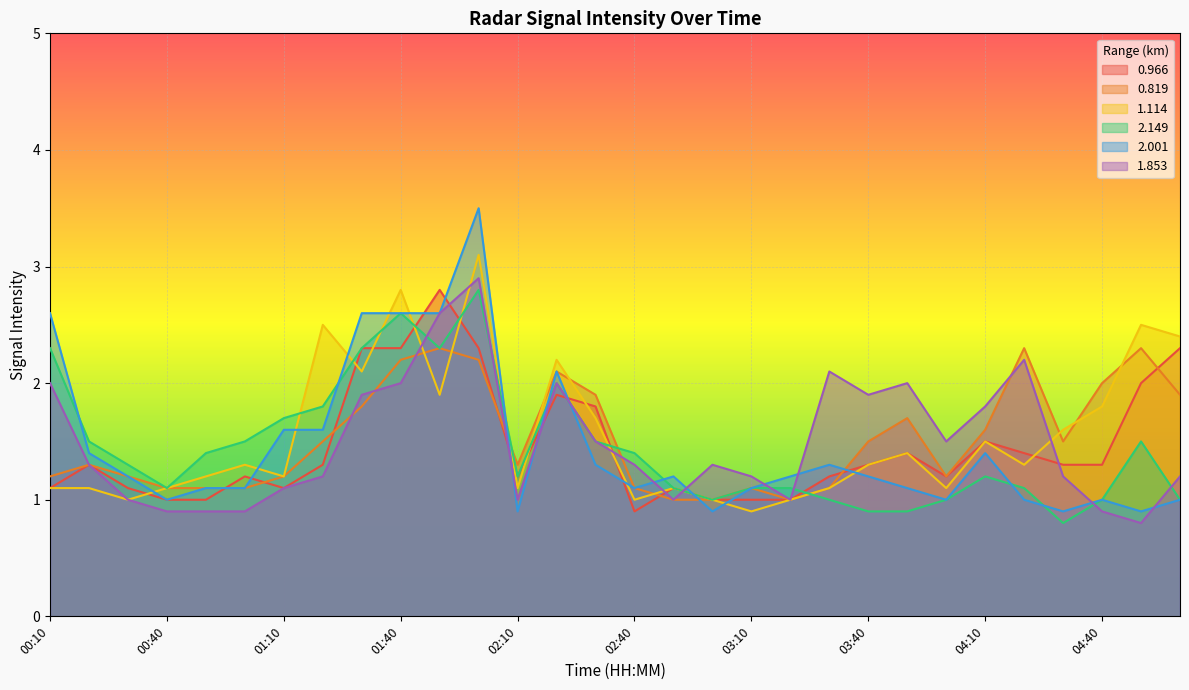

List the labels in order of 2.001 value, largest first.

02:00, 00:10, 01:30, 01:40, 01:50, 02:20, 01:10, 01:20, 00:20, 04:10, 02:30, 03:30, 00:30, 02:50, 03:20, 03:40, 00:50, 01:00, 02:40, 03:10, 03:50, 00:40, 04:00, 04:20, 04:40, 05:00, 02:10, 03:00, 04:30, 04:50